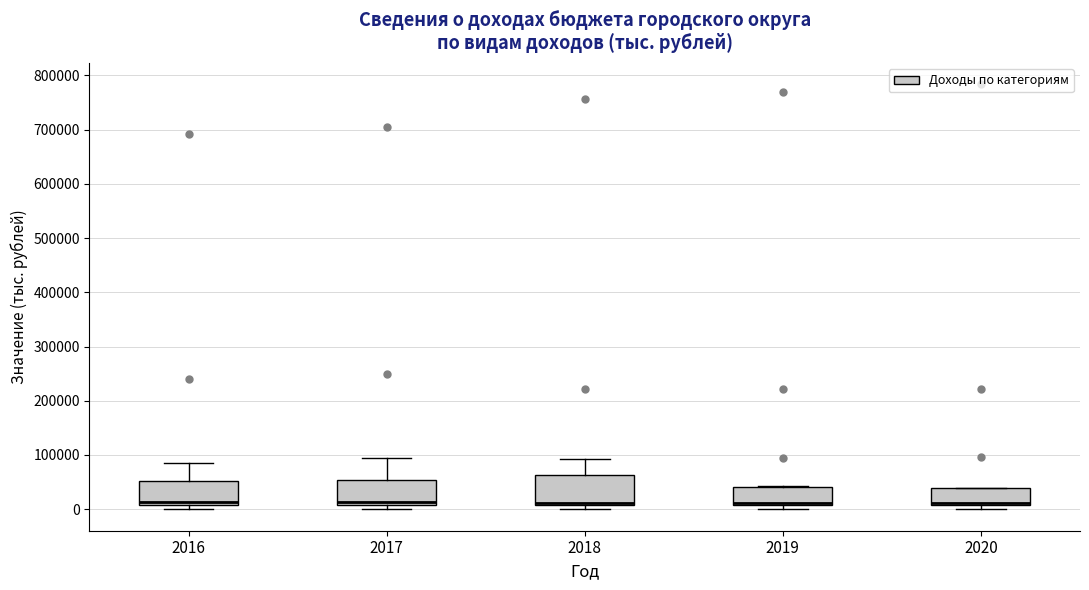

Where is the lower edge of the box at x = 2016 on the y-axis? The values are not printed on the chart, so give them approximately, as read against the axis.

10000